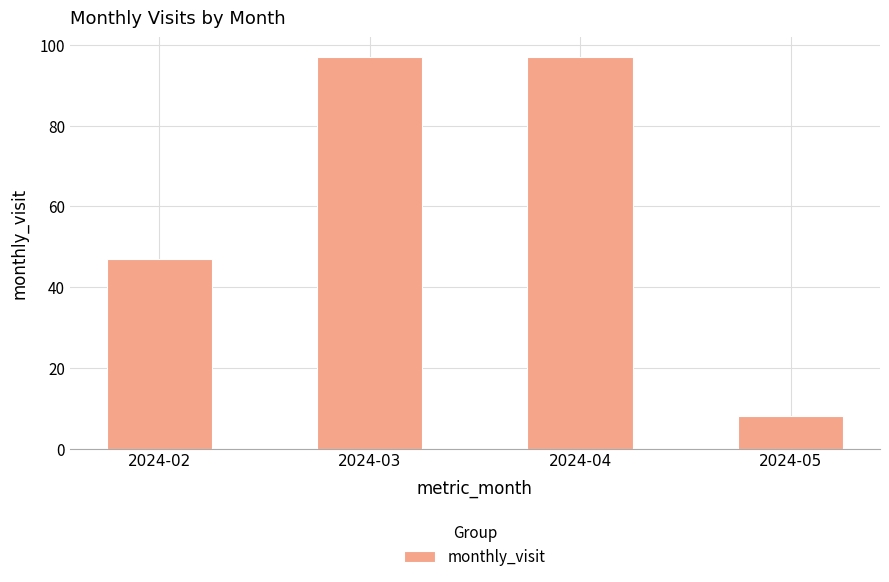

Where is the data nearest to the value 52?

2024-02